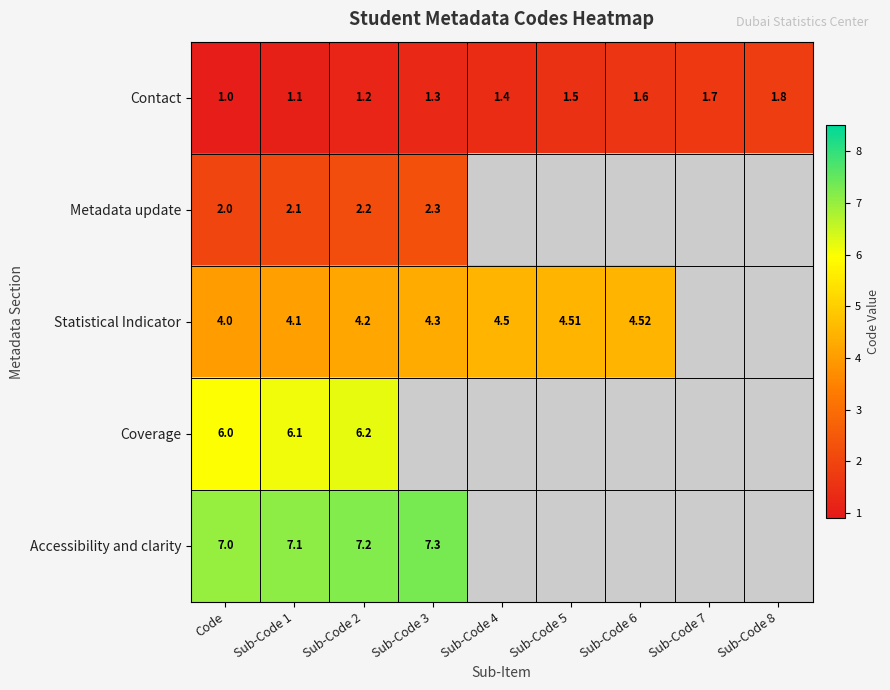

The value of Accessibility and clarity at Code is 4.5. True or false?

False